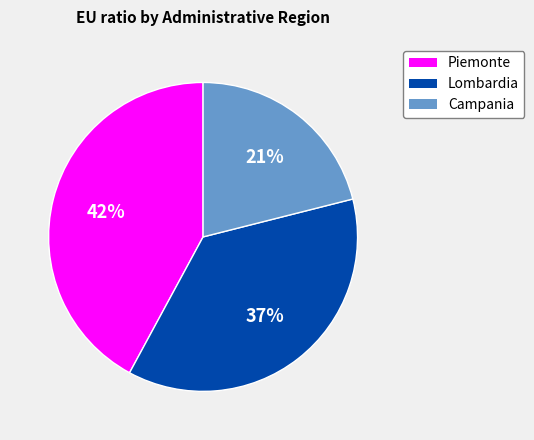

Is the sum of Piemonte and Campania greater than half?

Yes